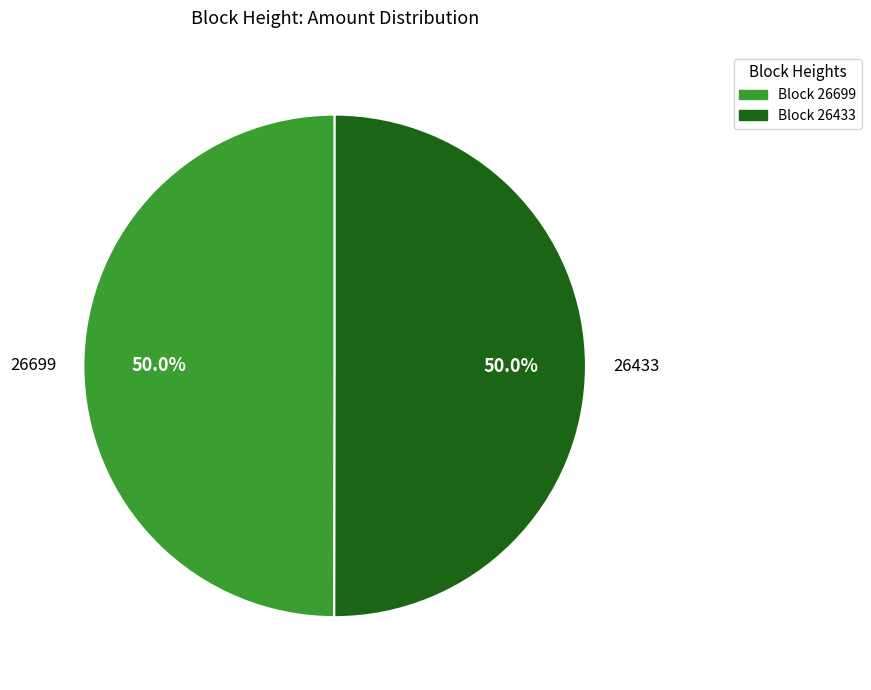

Which slice is the largest?

26433